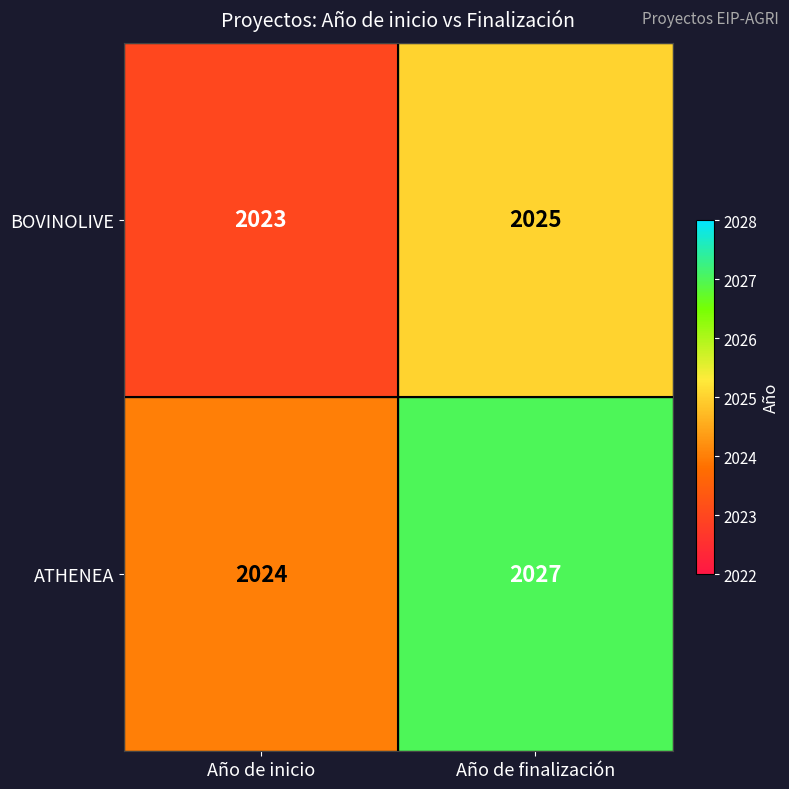

Which label corresponds to the largest value in the chart?

Año de finalización